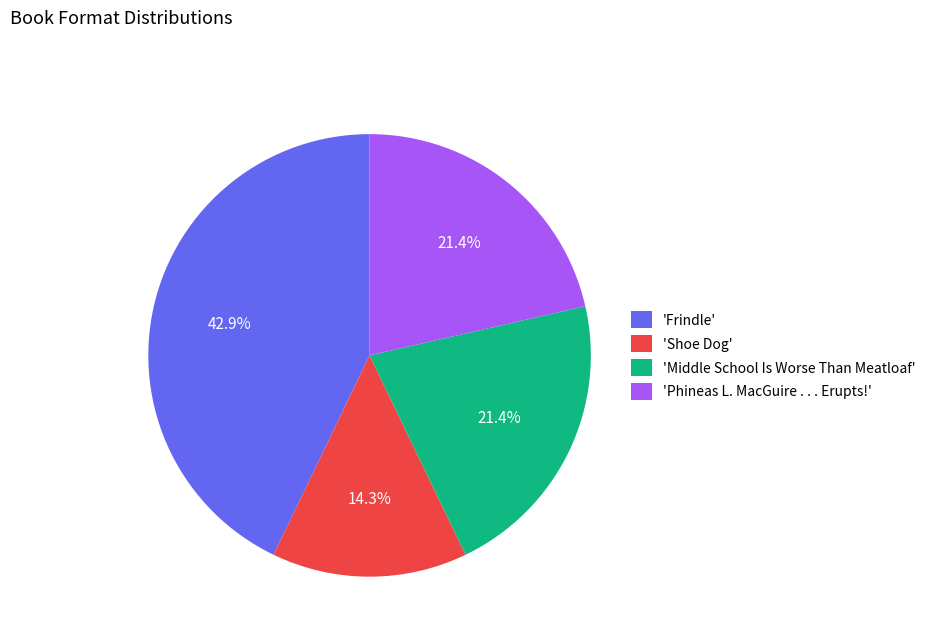

Is there any slice that represents more than half of the pie?

No